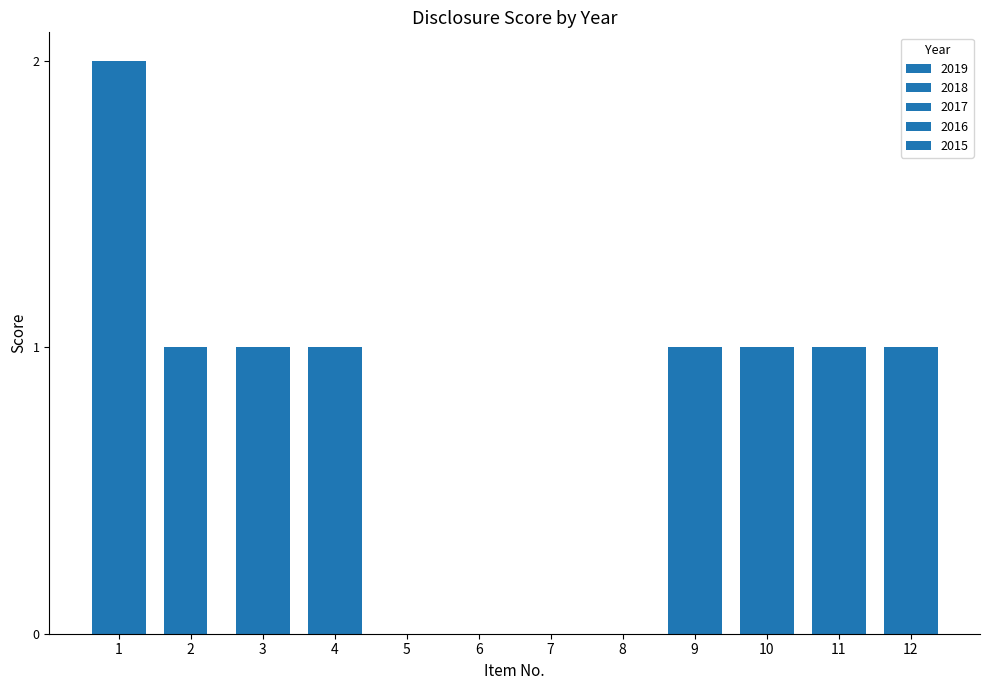

Are the bars grouped side by side (vs. stacked)?

Yes